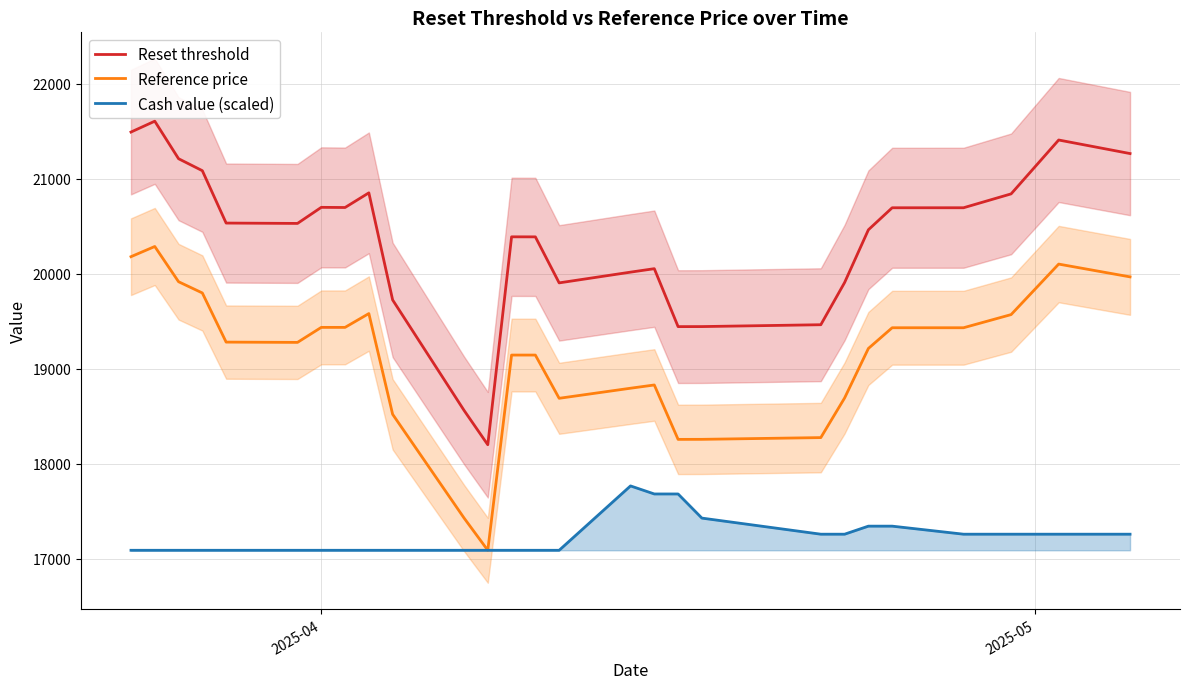

Reading right to left, list all the values displayed in this chart.

Reset threshold: 21265.9	21408.5	20841.5	20695.4	20695.3	20463.3	19908.3	19464.4	19444.9	19444.4	20054.2	20017.8	19904.8	20389.1	20389.5	18201.3	18563.7	19725.3	20852.4	20698.1	20699.8	20530.6	20534.3	21085.5	21211.6	21606.5	21492.2
Reference price: 19967.9	20102.6	19571.0	19432.6	19432.6	19214.4	18693.3	18276.4	18258.1	18257.6	18830.2	18796.0	18690.1	19145.1	19145.1	17090.4	17430.7	18521.5	19581.8	19436.4	19436.4	19278.4	19281.4	19798.6	19917.0	20287.8	20180.4
Cash value (scaled): 17259.8	17259.8	17259.8	17259.8	17344.4	17344.4	17259.8	17259.8	17429.1	17683.1	17683.1	17767.8	17090.4	17090.4	17090.4	17090.4	17090.4	17090.4	17090.4	17090.4	17090.4	17090.4	17090.4	17090.4	17090.4	17090.4	17090.4